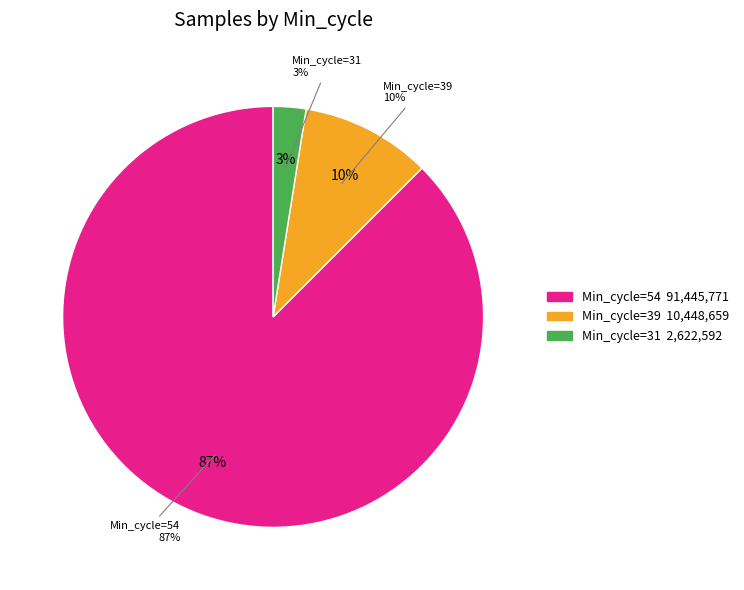

Approximately how many times larger is the value at 54 compared to 54?

1.0